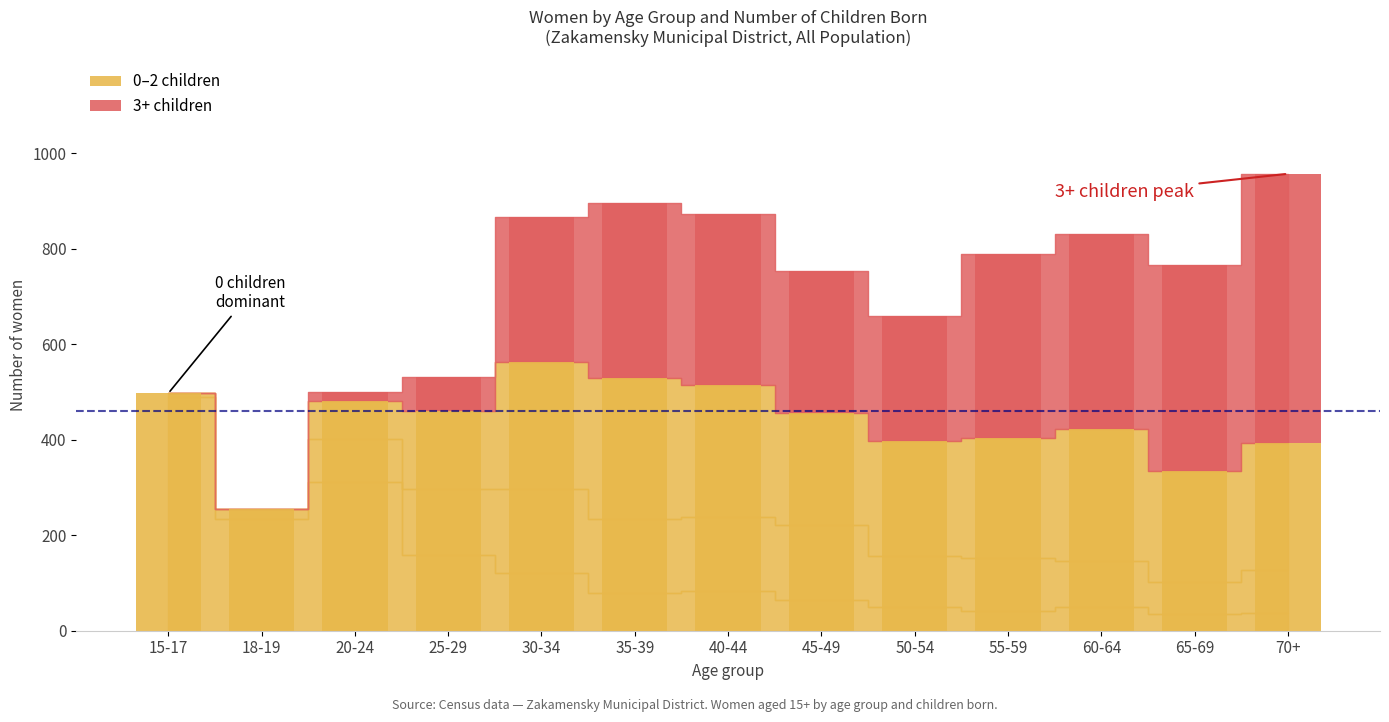

Between 50-54 and 65-69, which series saw the biggest shift?

3+ children